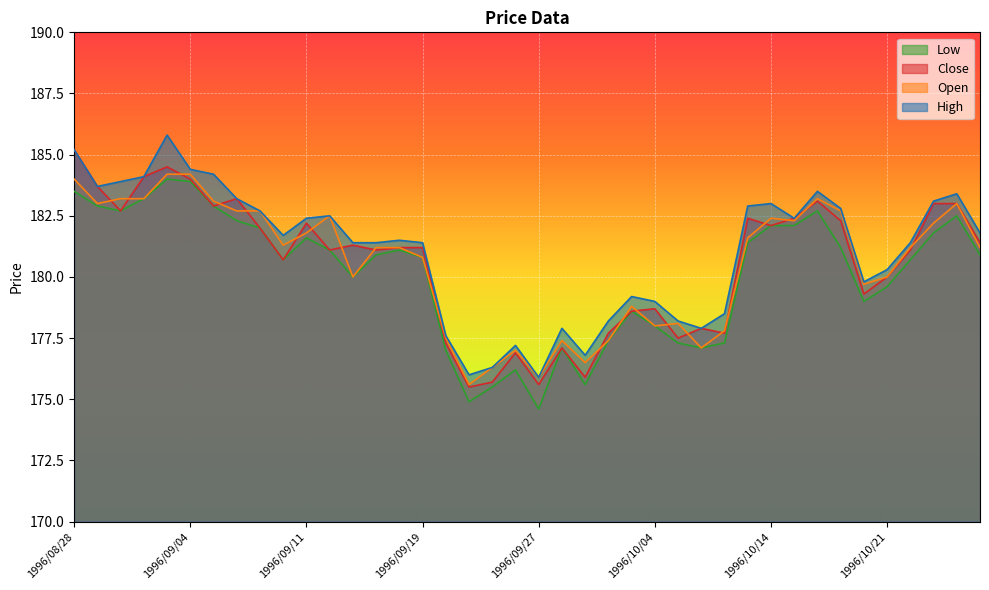

At which category is the sum across all series the highest?

1996/09/03